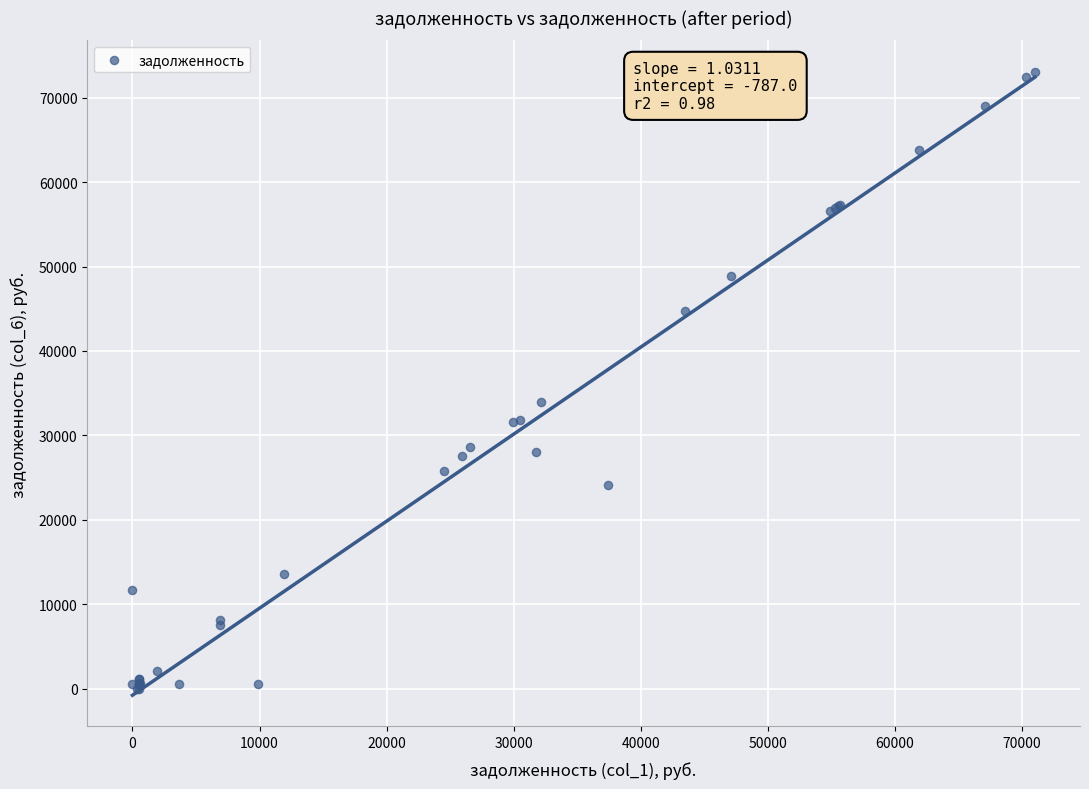

What Y value in the scatter plot is closest to 36547?

33925.1